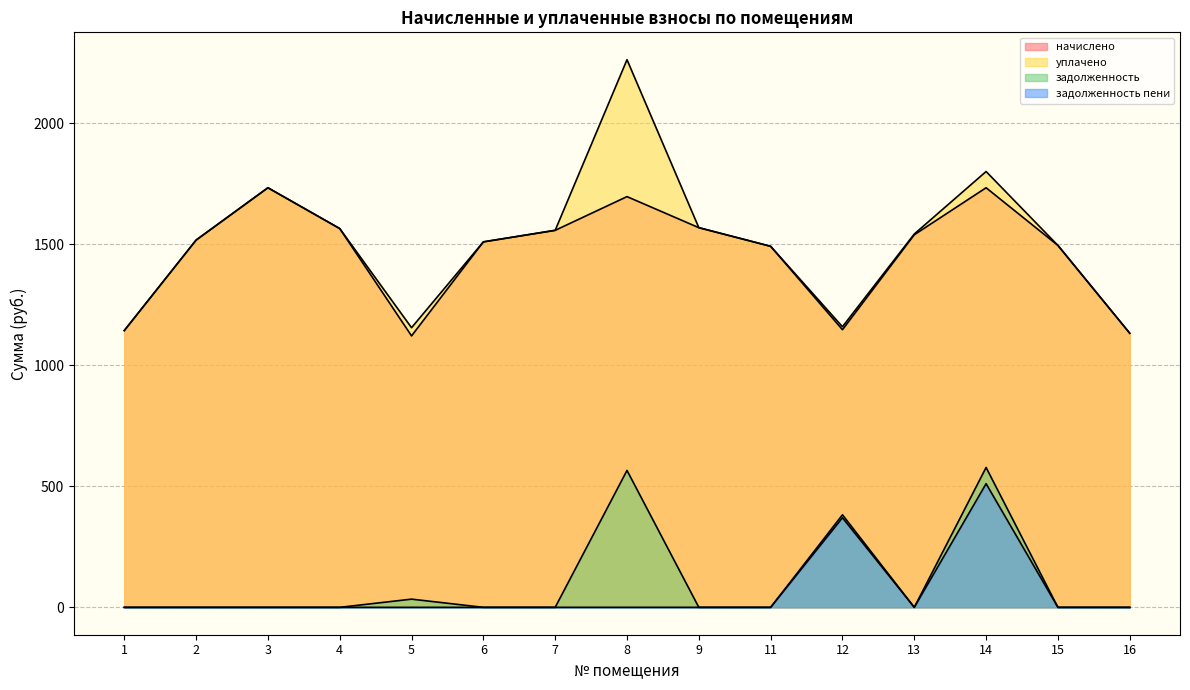

Which has a higher value, 11 or 4?

4